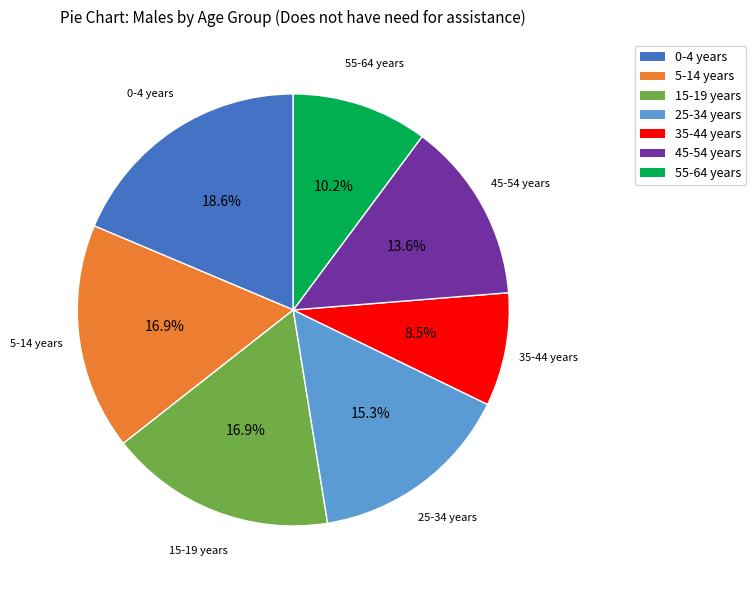

Is there any slice that represents more than half of the pie?

No